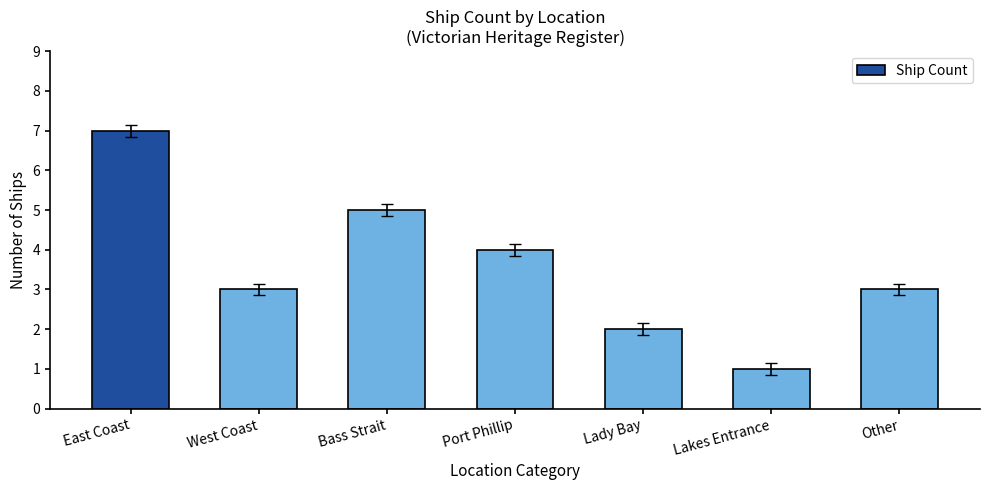

Between Other and Lakes Entrance, which is larger?

Other